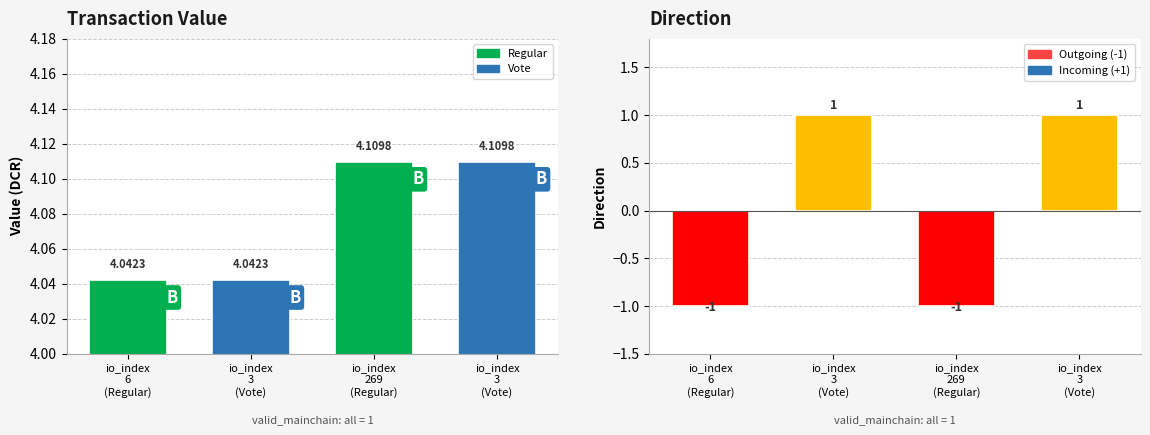

At which label does value reach its minimum?

6